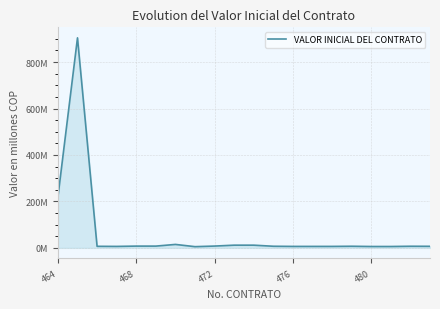

Is this an area chart (filled region under the line)?

Yes